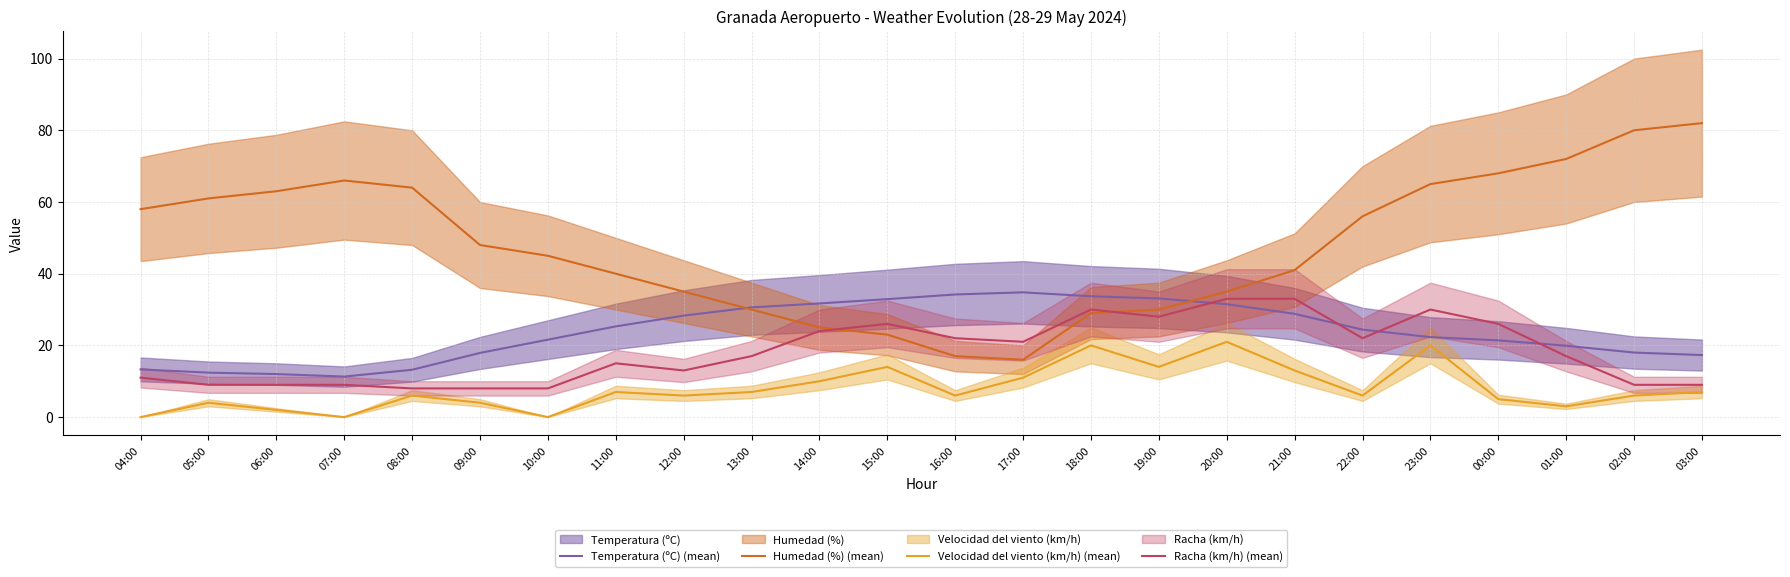

Which series has the largest total across all categories?

Humedad (%) (mean)